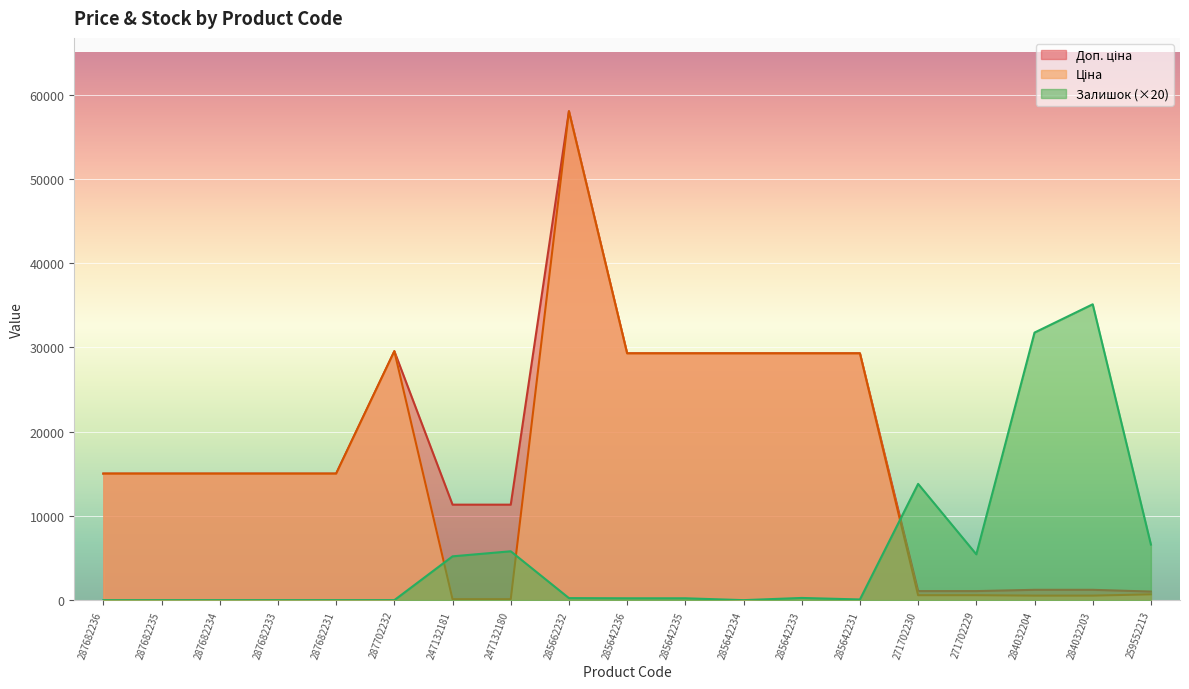

Which series changed the most between 287682236 and 247132181?

Ціна